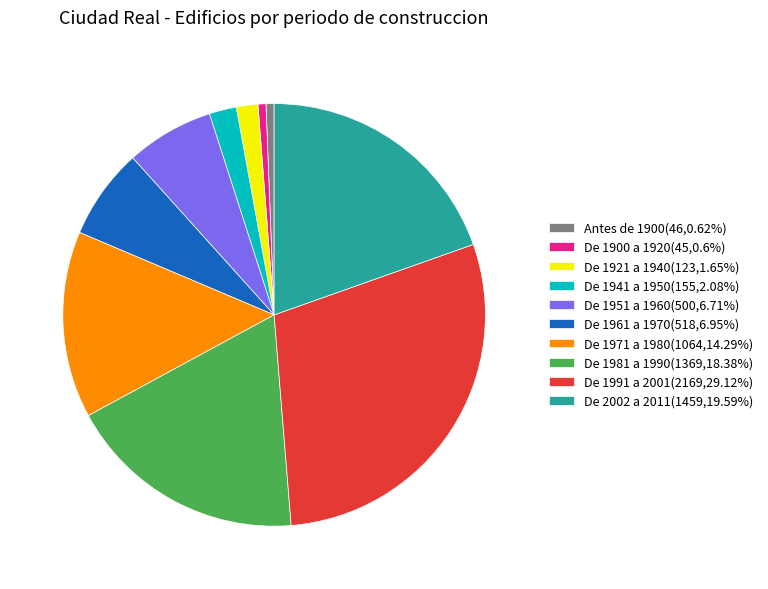

Do De 1981 a 1990 and De 2002 a 2011 together represent more than half of the pie?

No